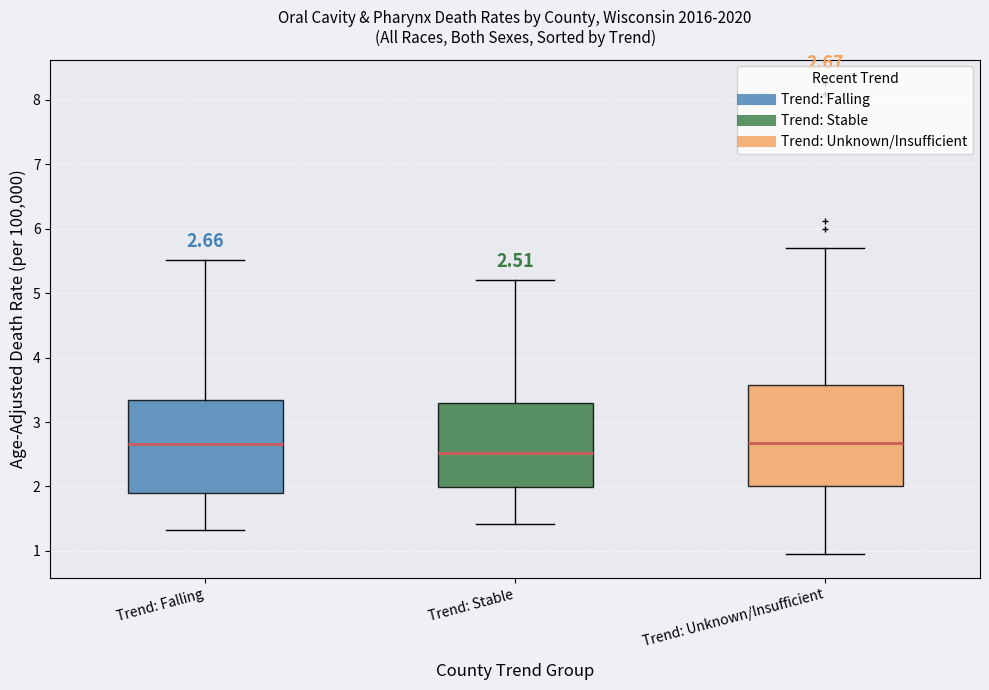

Which box is the tallest, from its lower edge to its upper edge?

Trend: Unknown/Insufficient